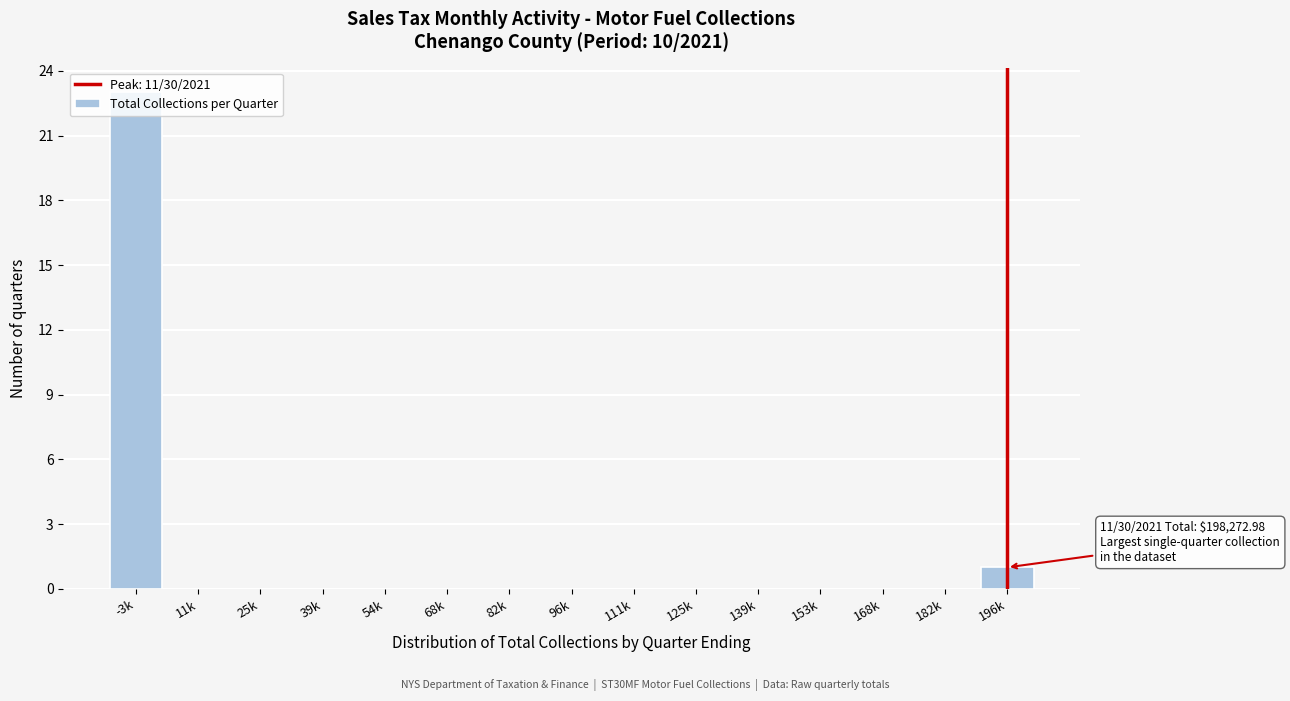

What is the sum of the values at -3k and 96k?

23